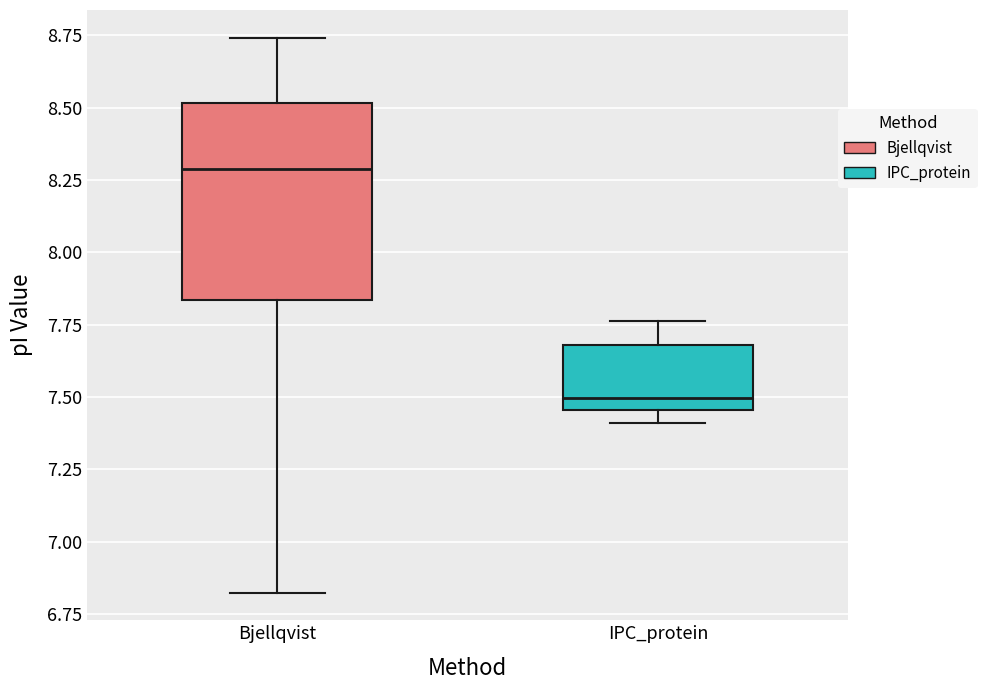

Reading left to right, transcribe this box plot: for each box, give where its median line is, the range the box spans, and where its two whiskers end, as read against the y-axis. The values are not printed on the chart, so give them approximately, as read against the axis.

Bjellqvist: median 8.30, box 7.85 to 8.50, whiskers 6.85 to 8.75
IPC_protein: median 7.50, box 7.45 to 7.70, whiskers 7.40 to 7.75